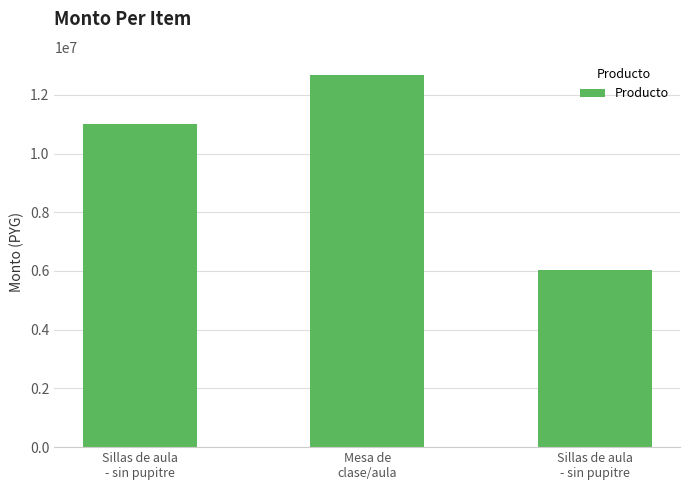

What is the label of the 1st bar from the right?

Sillas de aula
- sin pupitre